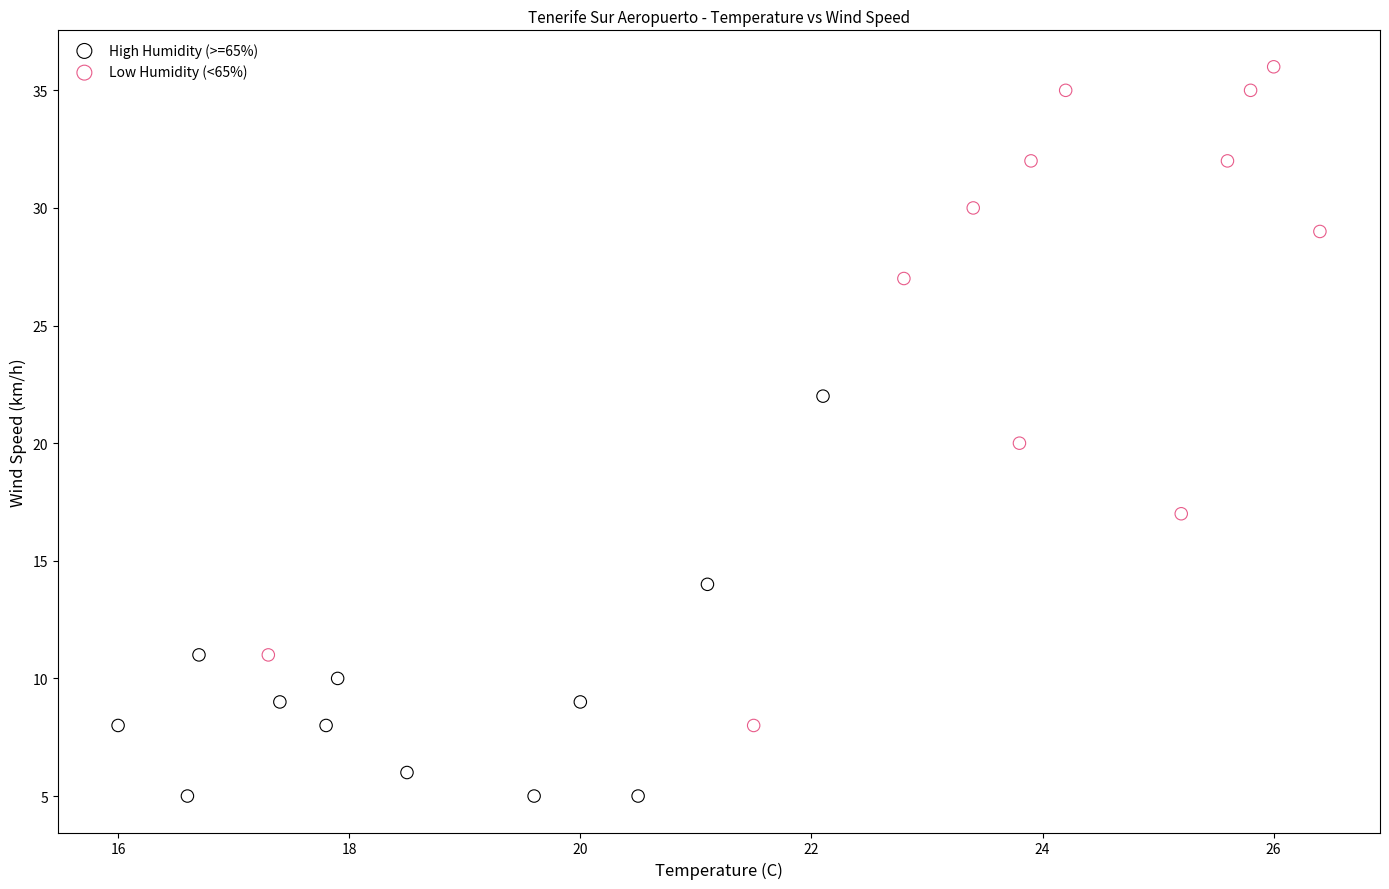

Which series contains the lowest Y value?

High Humidity (>=65%)